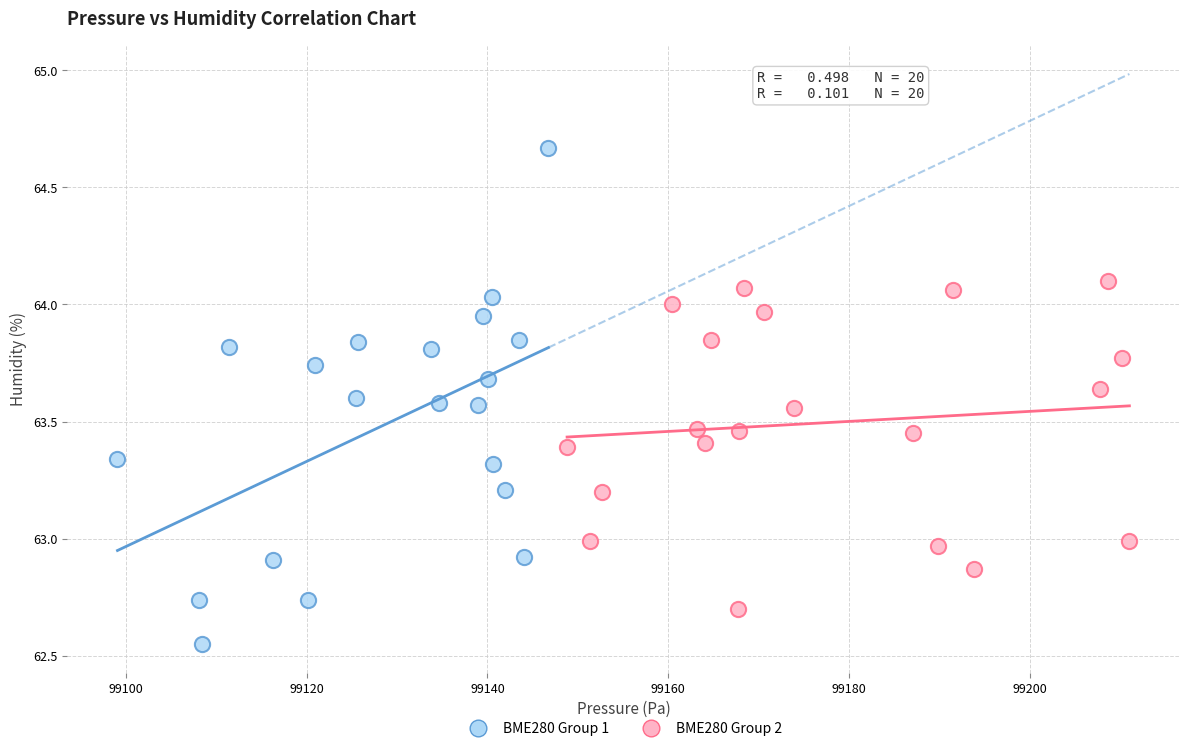

Which series has the widest spread of Y values?

BME280 Group 1